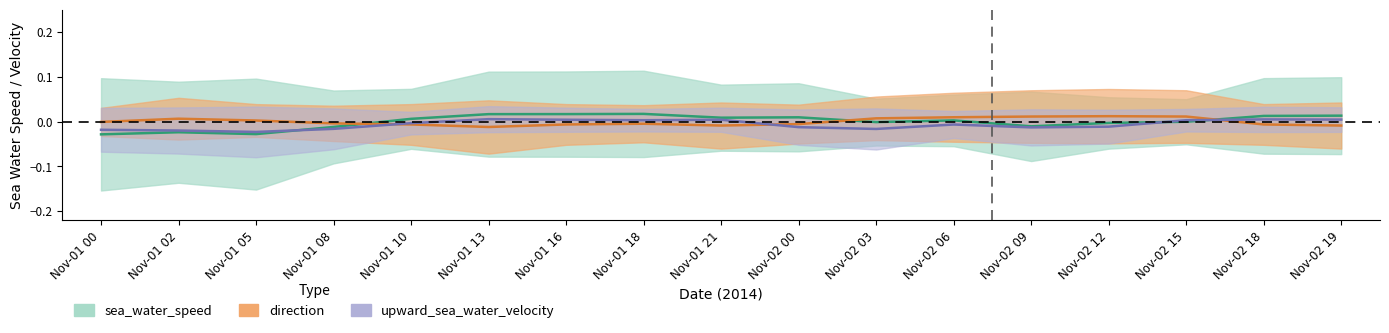

At which category does the chart reach its peak across all series?

Nov-01 18